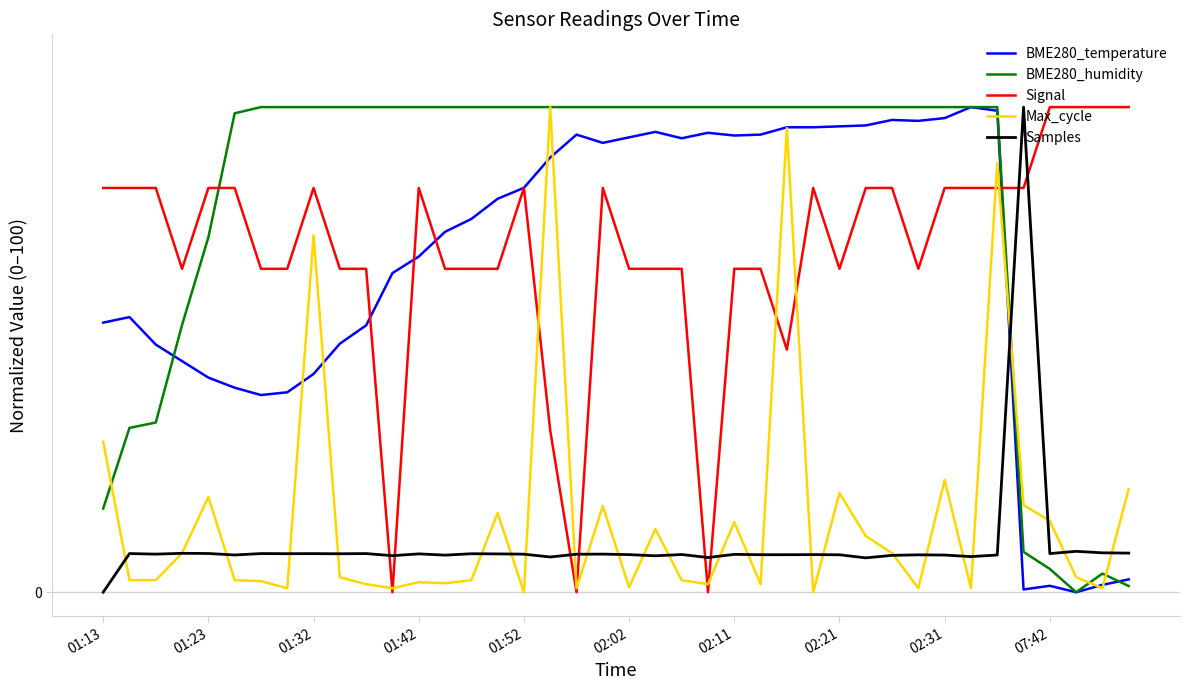

What are all the series names shown in the legend?

BME280_temperature, BME280_humidity, Signal, Max_cycle, Samples